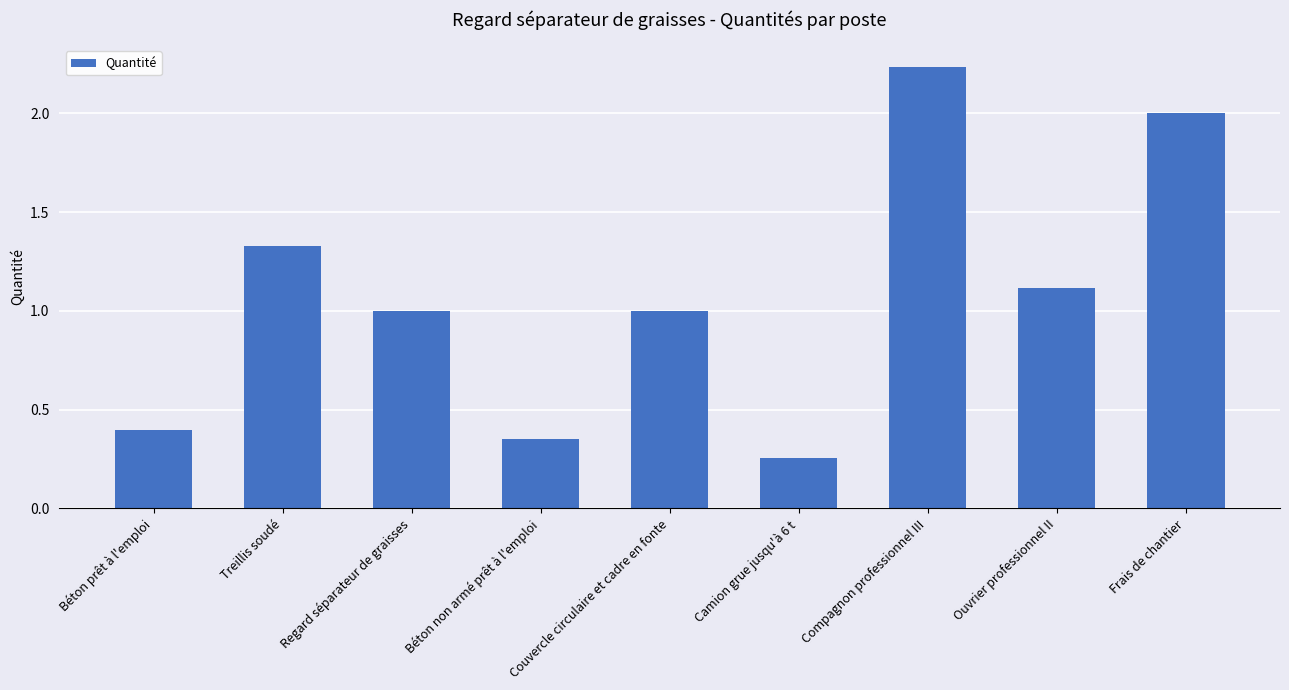

What is the value of the 9th bar from the left?

2.0